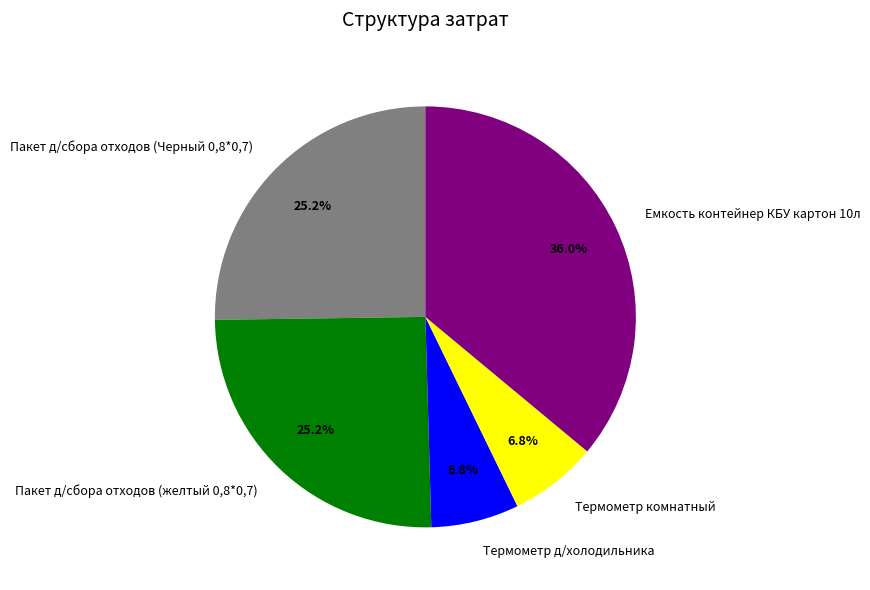

True or false: Термометр д/холодильника accounts for 7% of the total.

True